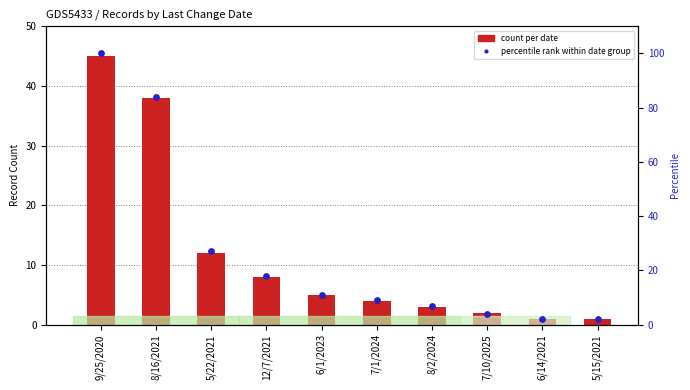

Which series has the widest spread of Y values?

percentile rank within date group